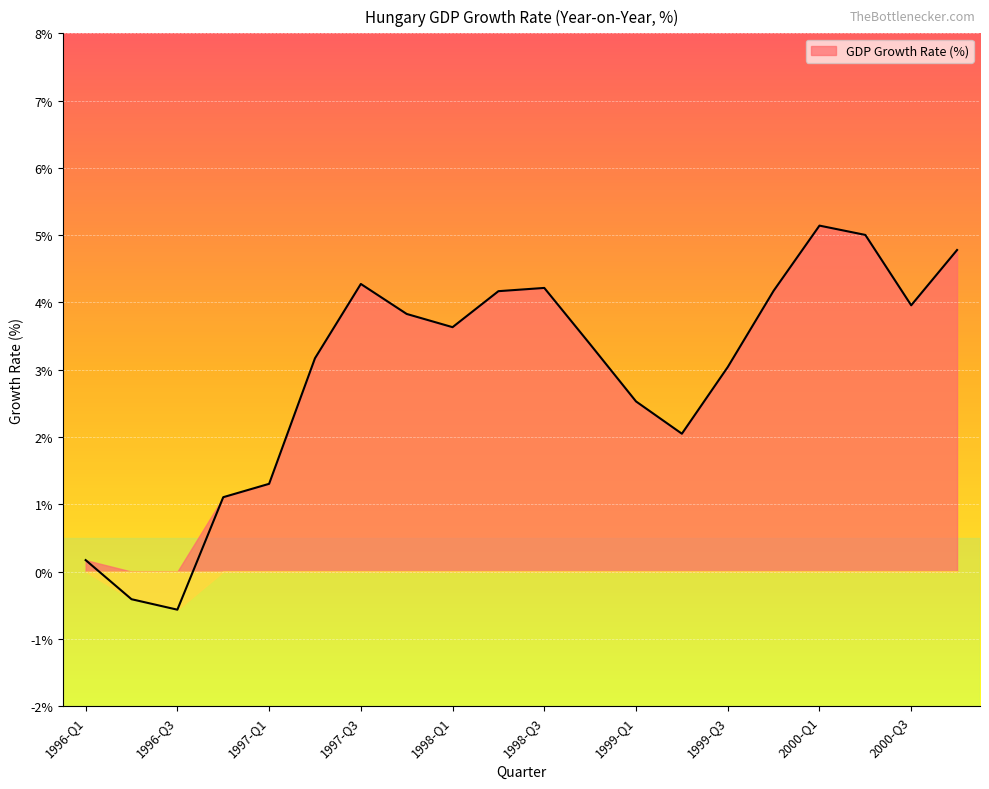

What is the label of the 1st point from the left?

1996-Q1